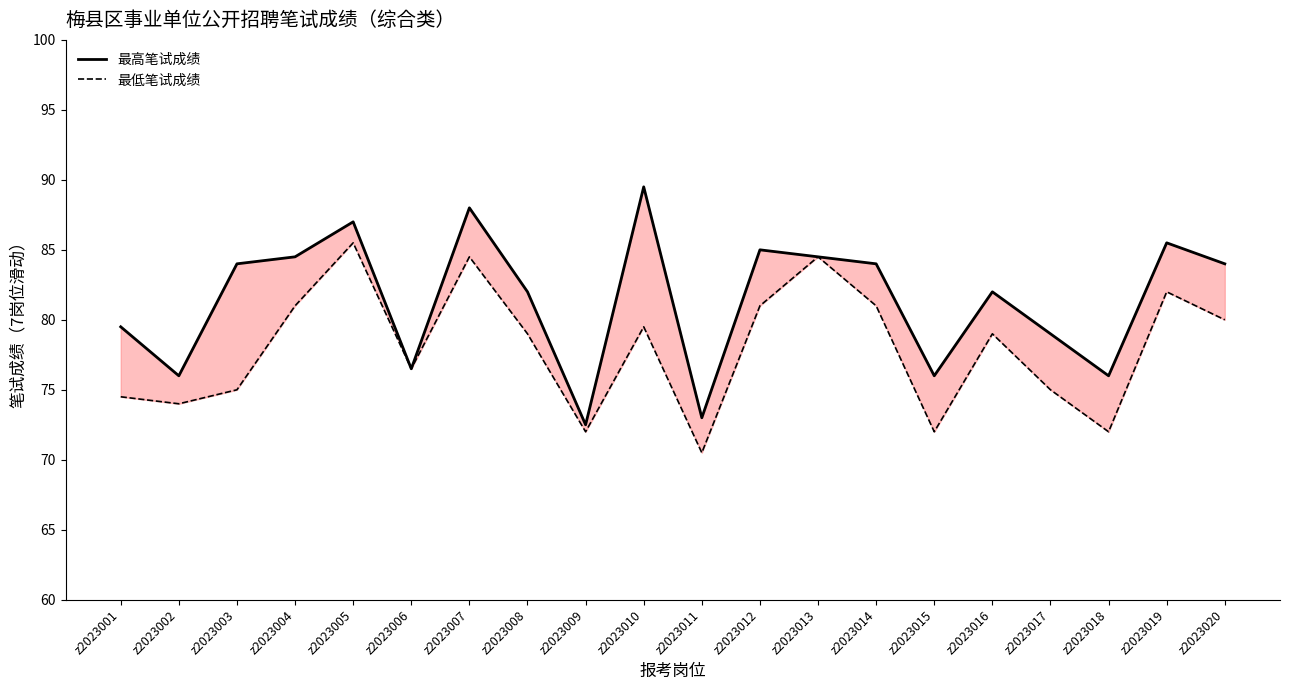

At which category is the sum across all series the highest?

z2023005